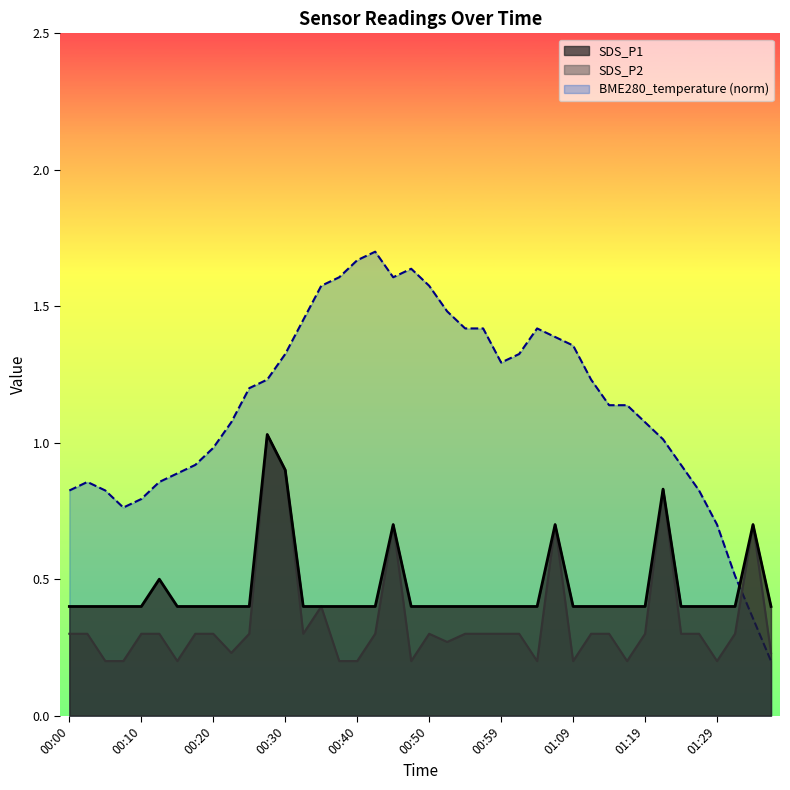

What are all the series names shown in the legend?

SDS_P1, SDS_P2, BME280_temperature (norm)